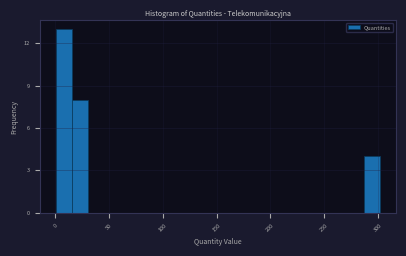

Read against the x-axis, roughly where is the centre of the tallest bar?

10